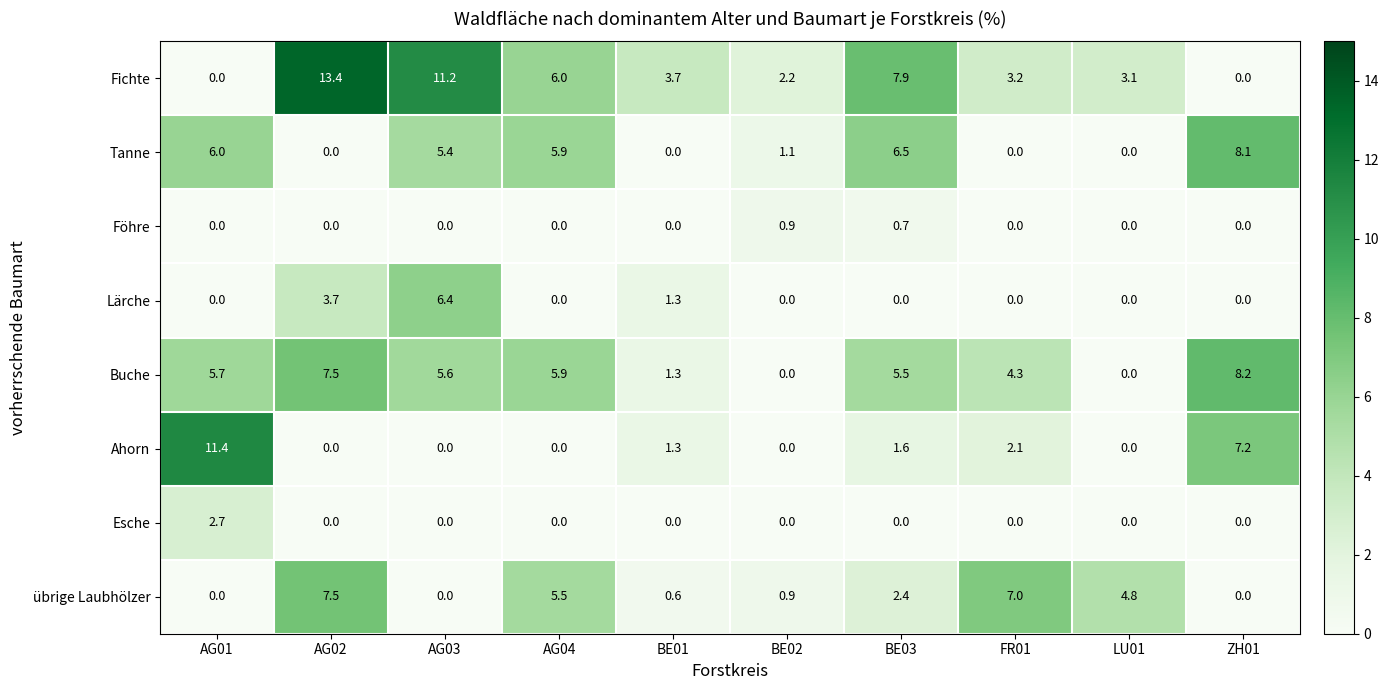

What is the total value across all series at BE02?

5.1